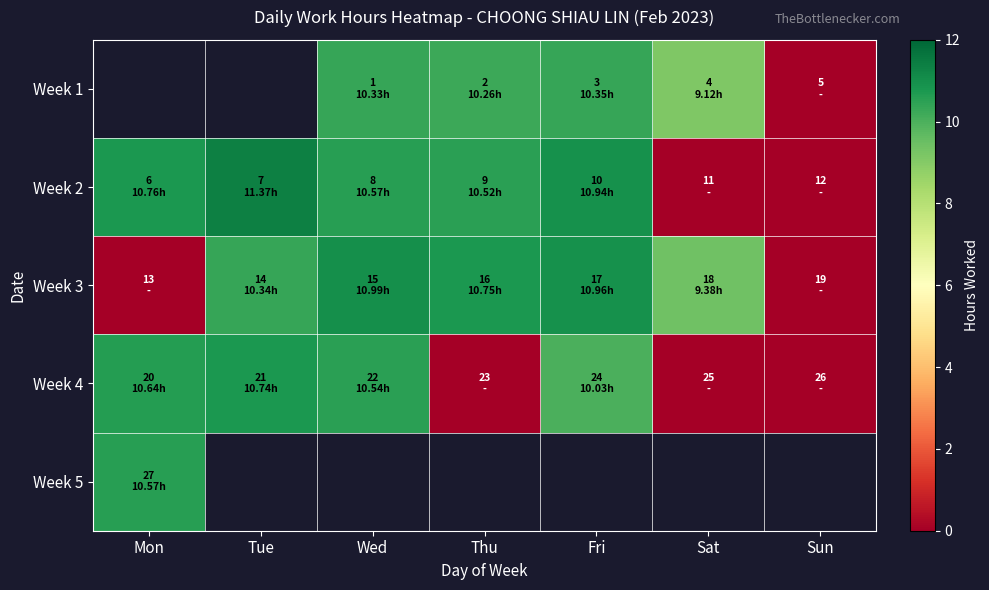

At how many categories does at least one series exceed 2?

6